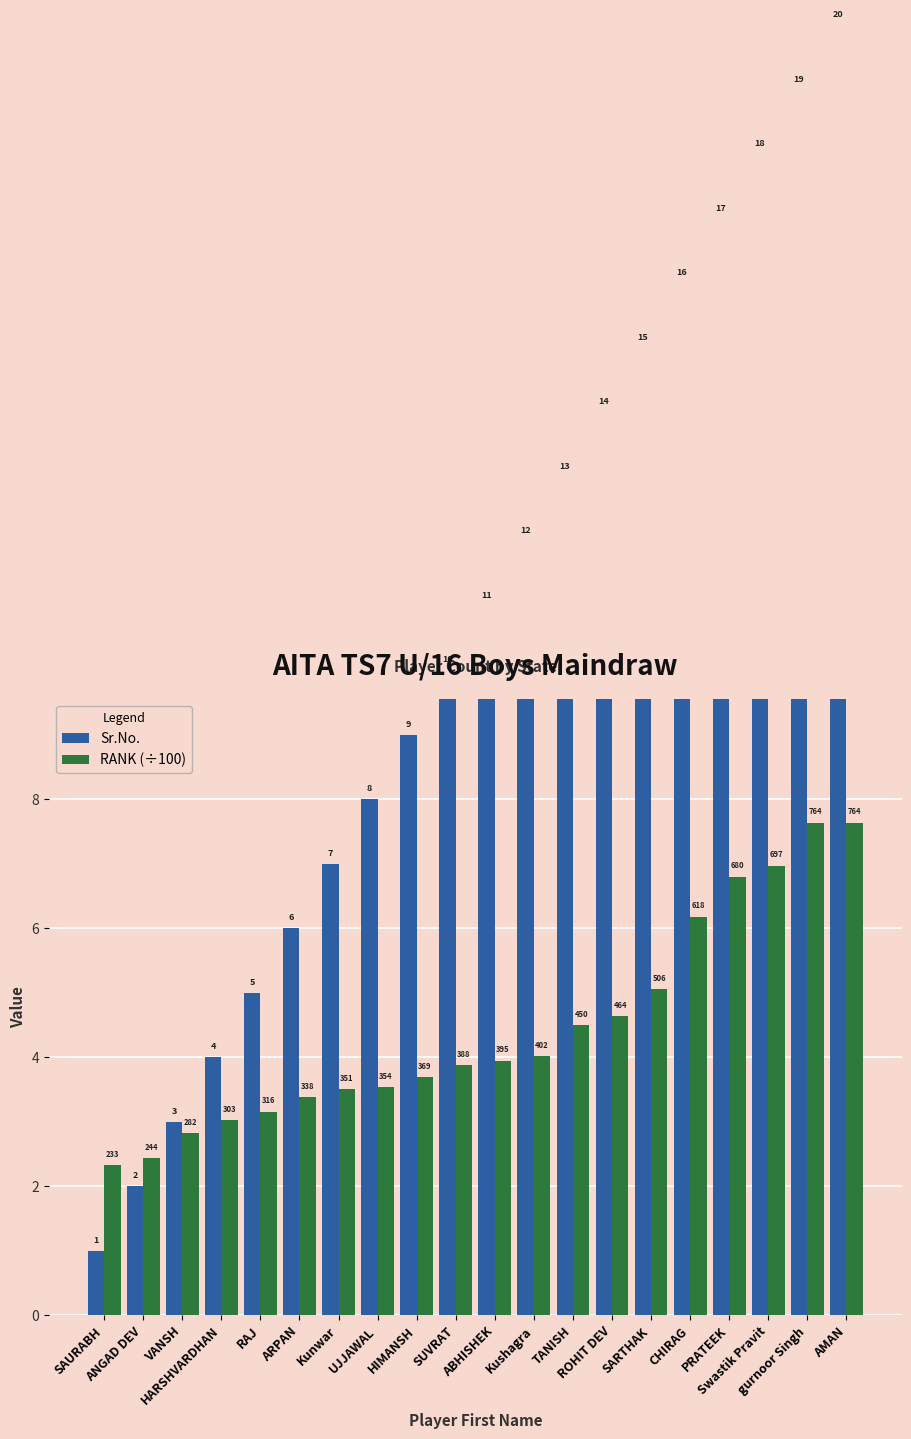

What is the sum of all Sr.No. values?

210.0